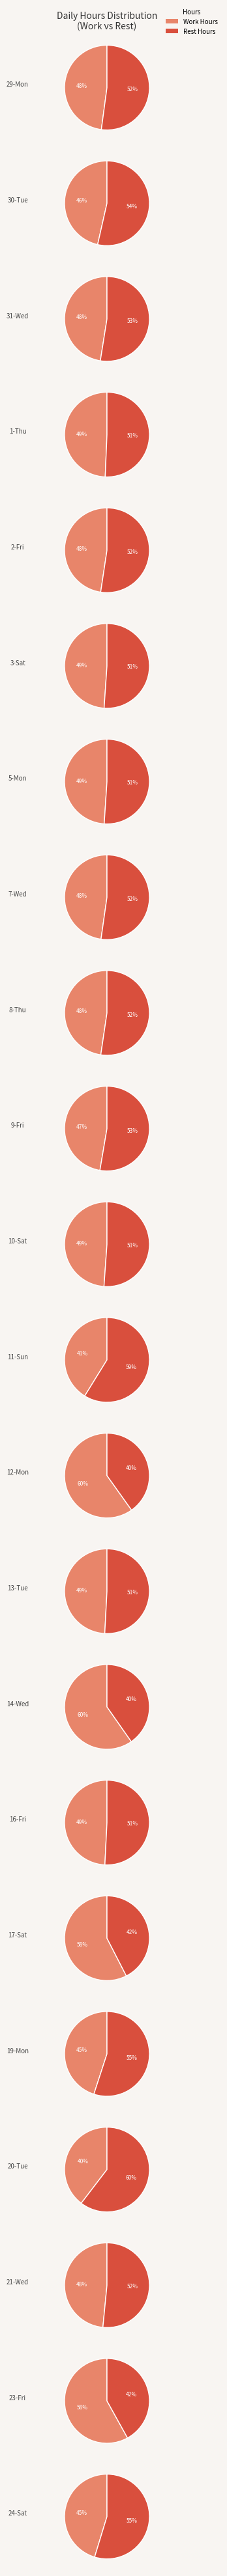

Which slice is the smallest?

20-Tue